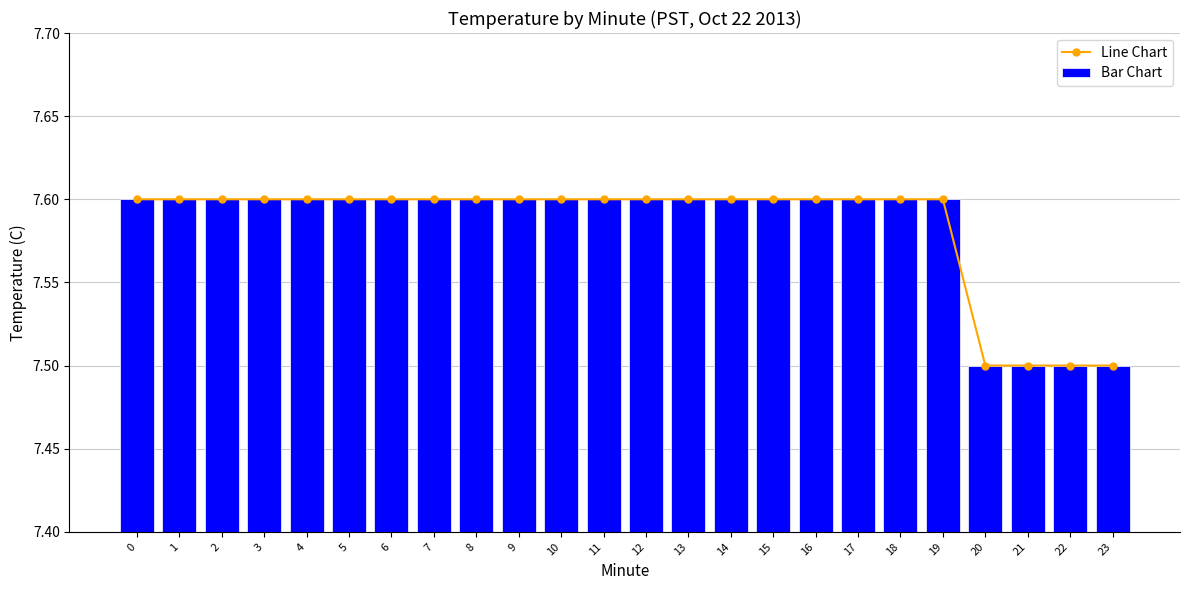

Reading right to left, list all the values displayed in this chart.

Line Chart: 23=7.5	22=7.5	21=7.5	20=7.5	19=7.6	18=7.6	17=7.6	16=7.6	15=7.6	14=7.6	13=7.6	12=7.6	11=7.6	10=7.6	9=7.6	8=7.6	7=7.6	6=7.6	5=7.6	4=7.6	3=7.6	2=7.6	1=7.6	0=7.6
Bar Chart: 23=7.5	22=7.5	21=7.5	20=7.5	19=7.6	18=7.6	17=7.6	16=7.6	15=7.6	14=7.6	13=7.6	12=7.6	11=7.6	10=7.6	9=7.6	8=7.6	7=7.6	6=7.6	5=7.6	4=7.6	3=7.6	2=7.6	1=7.6	0=7.6